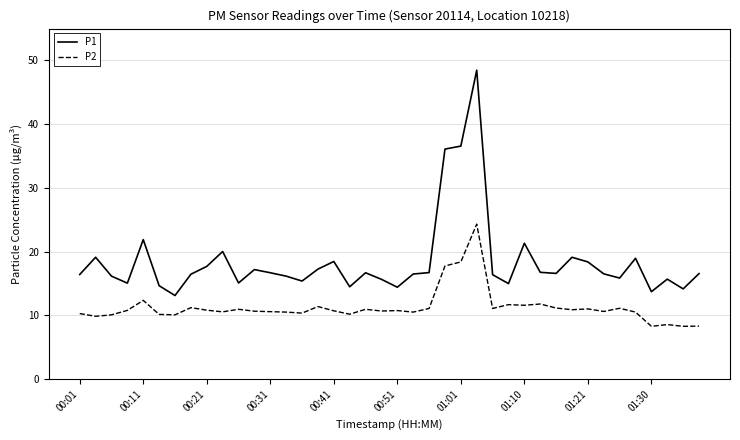

Which series has the largest total across all categories?

P1